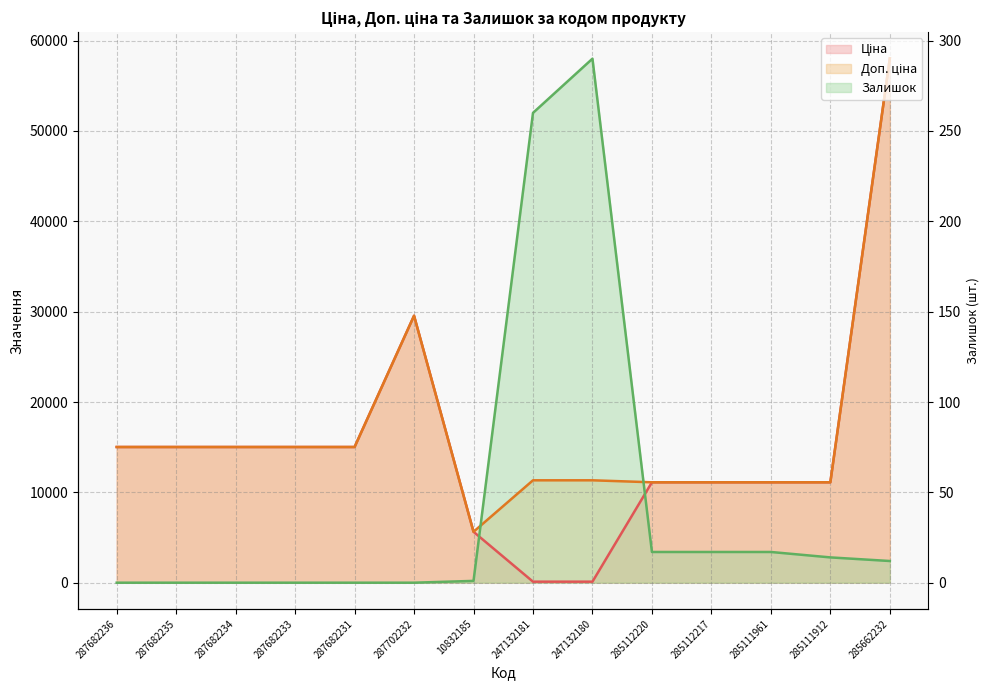

What is the label of the 6th point from the left?

287702232